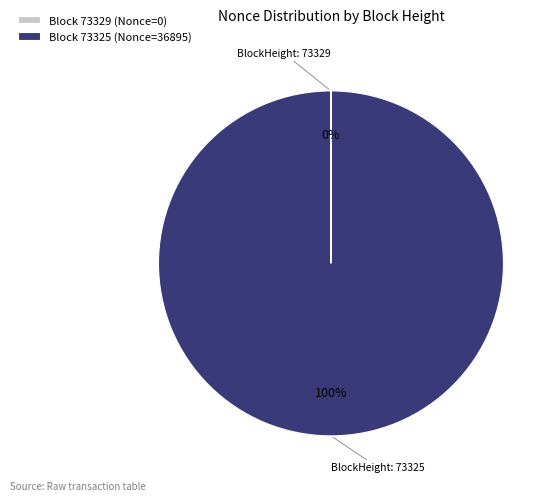

What is the majority slice?

Block 73325 (Nonce=36895)